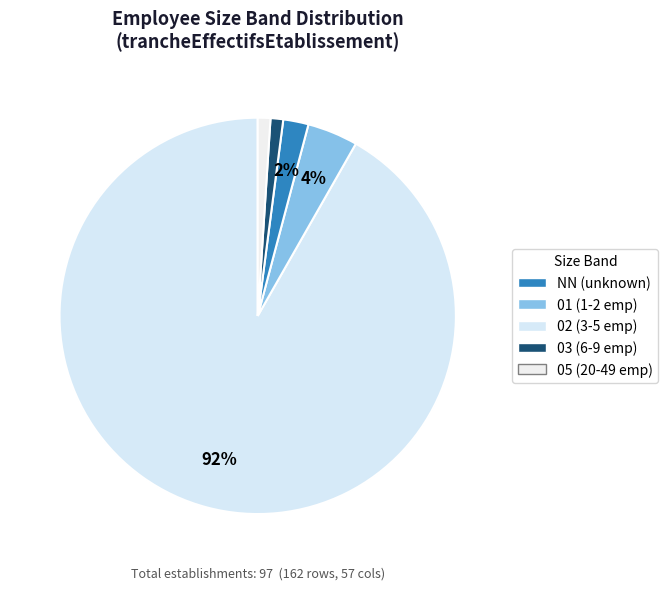

True or false: 05 accounts for 1% of the total.

True